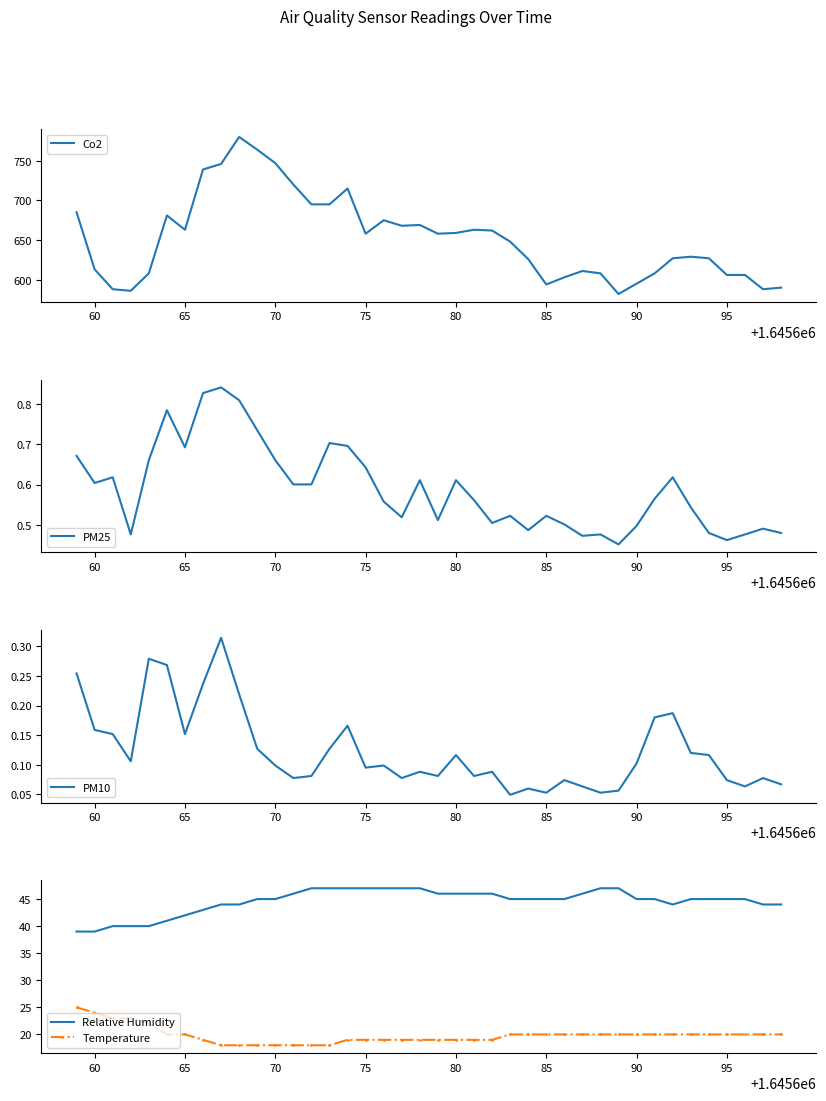

True or false: Temperature and PM10 cross at least once.

False